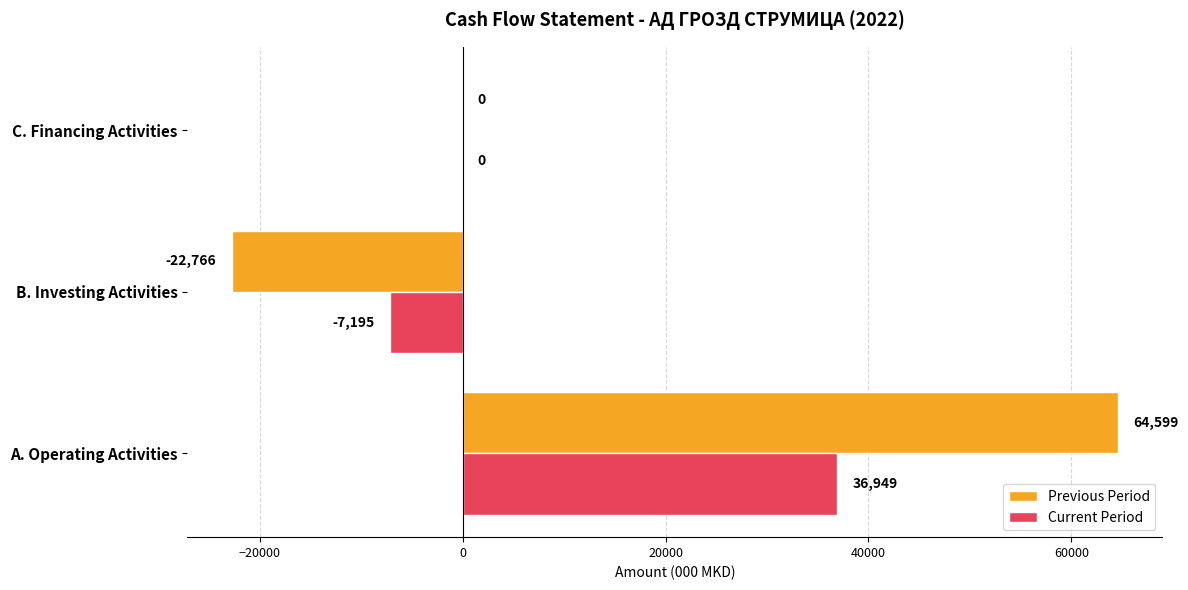

At which category is the sum across all series the highest?

A. Operating Activities